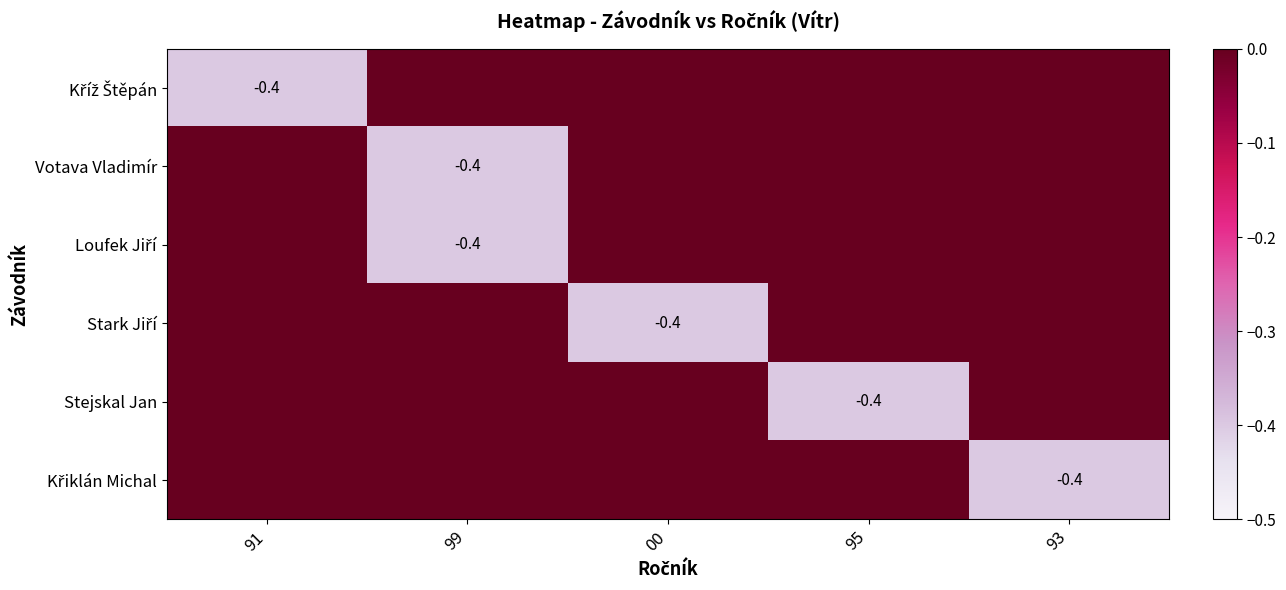

Which category has the lowest value in the Kříž Štěpán series?

91